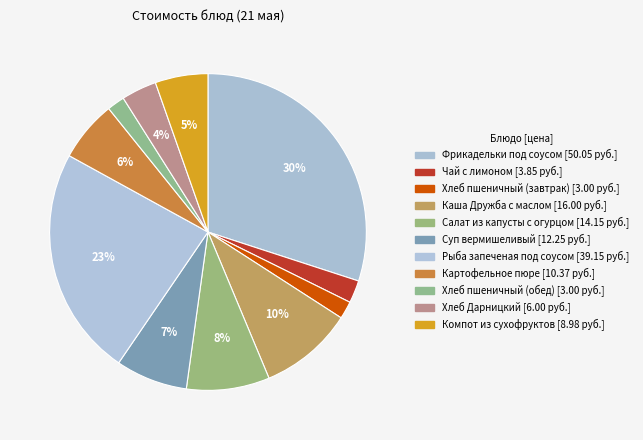

What is the total percentage of Компот из сухофруктов and Хлеб пшеничный (завтрак)?

7.2%